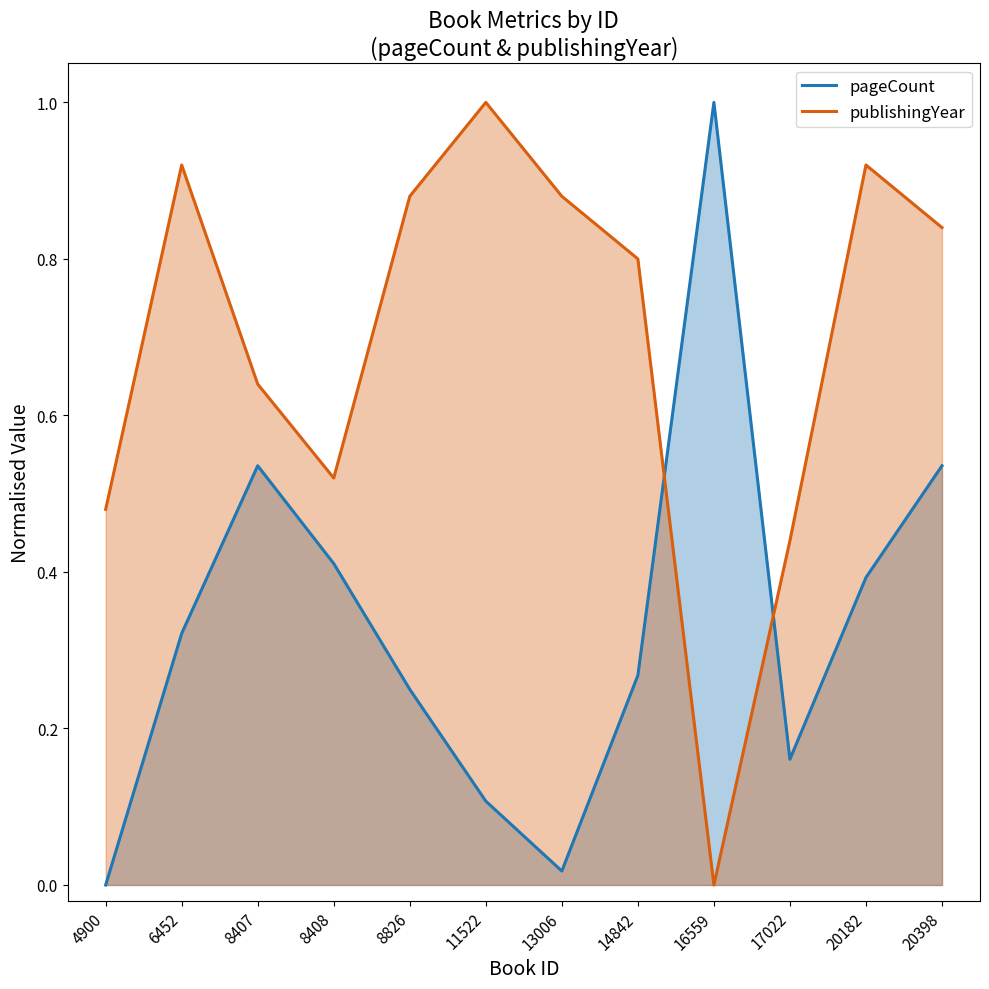

At how many categories does at least one series exceed 0?

12